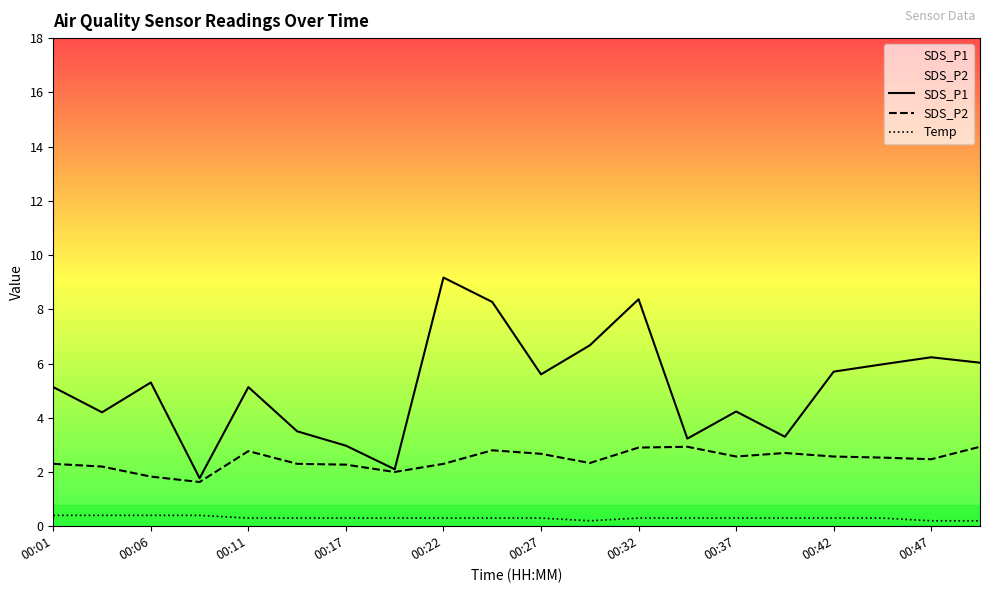

True or false: Temp has more than 2 interior local peaks.

False